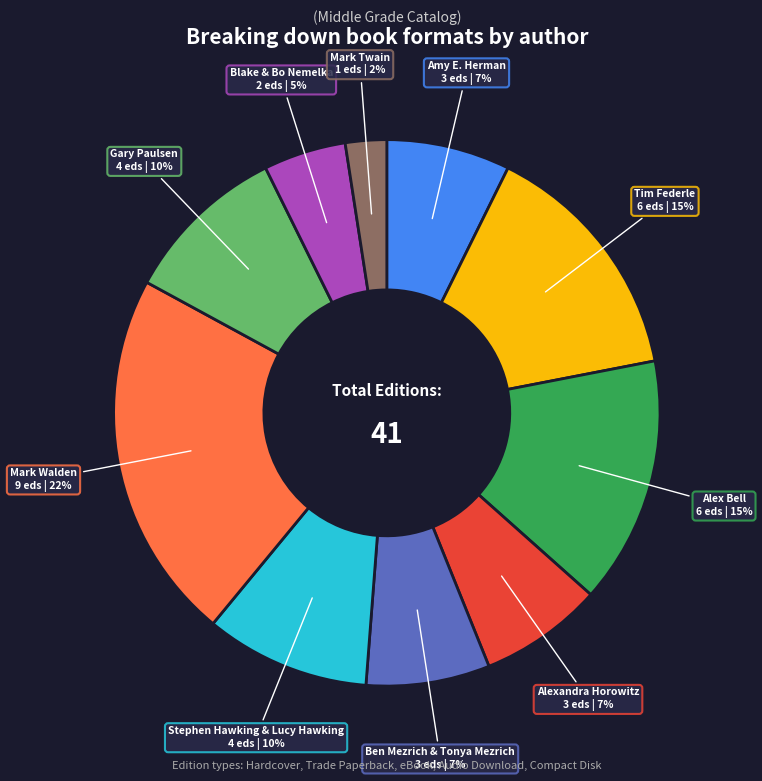

Between Amy E. Herman and Stephen Hawking & Lucy Hawking, which is larger?

Stephen Hawking & Lucy Hawking